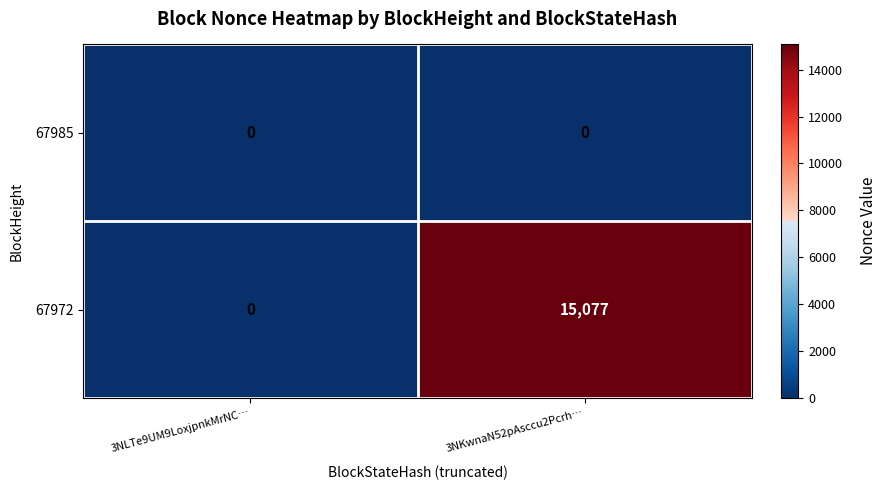

At which category is the sum across all series the highest?

3NKwnaN52pAsccu2Pcrh…